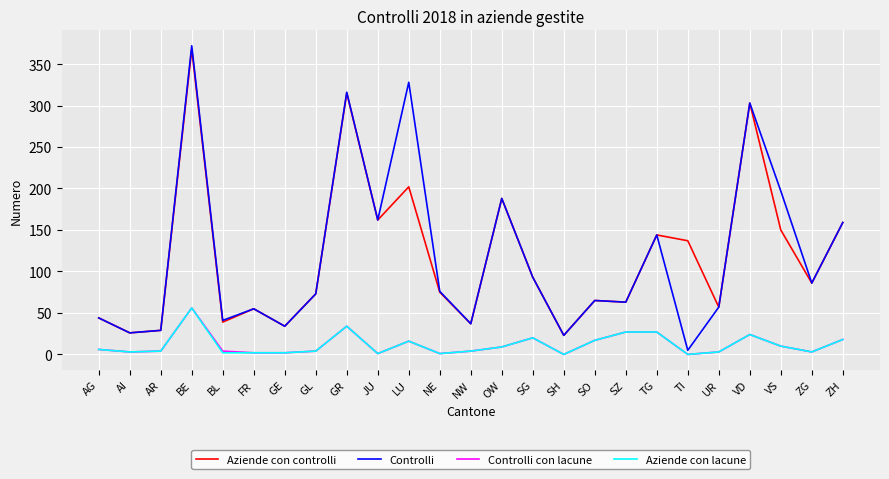

What value does the Controlli con lacune series have at UR, to the nearest 5?

5